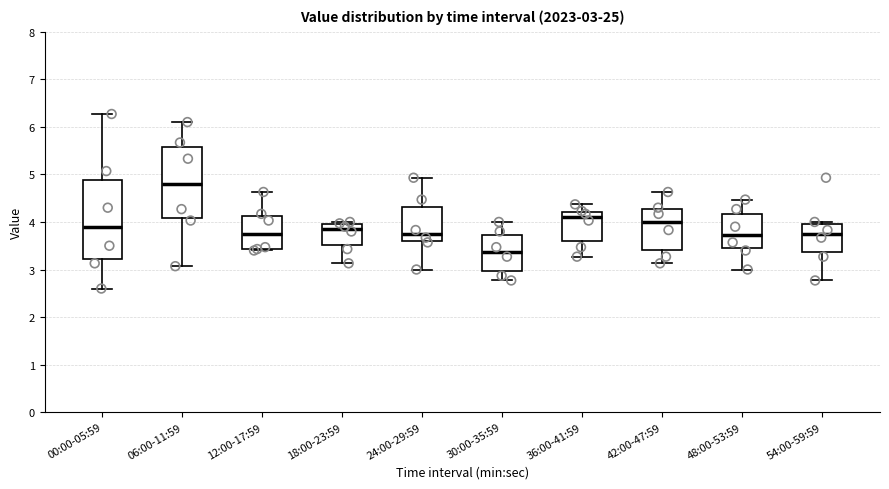

Comparing the boxes themselves (not the whiskers), which one is the tallest?

00:00-05:59